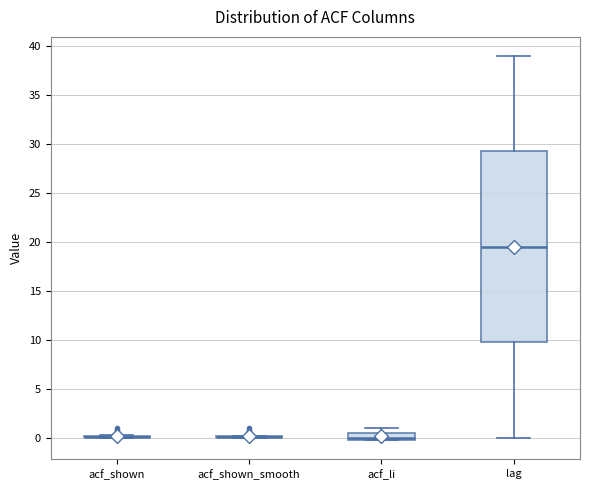

Comparing the boxes themselves (not the whiskers), which one is the tallest?

lag